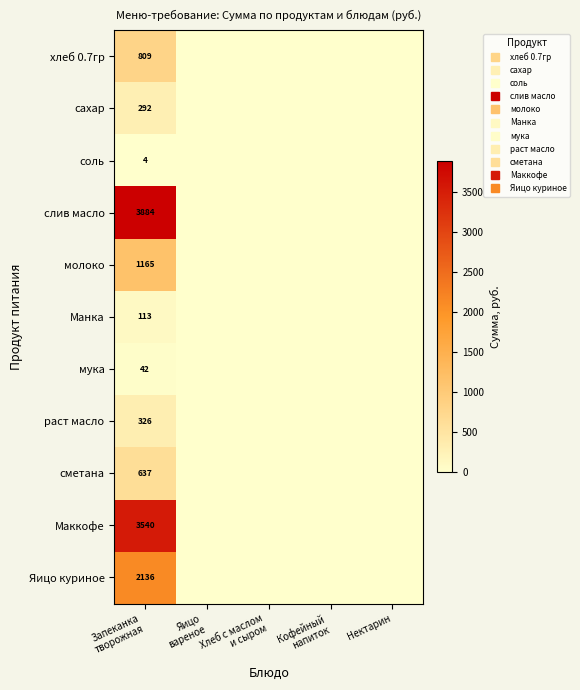

Between Нектарин and Кофейный
напиток, which is larger?

Нектарин